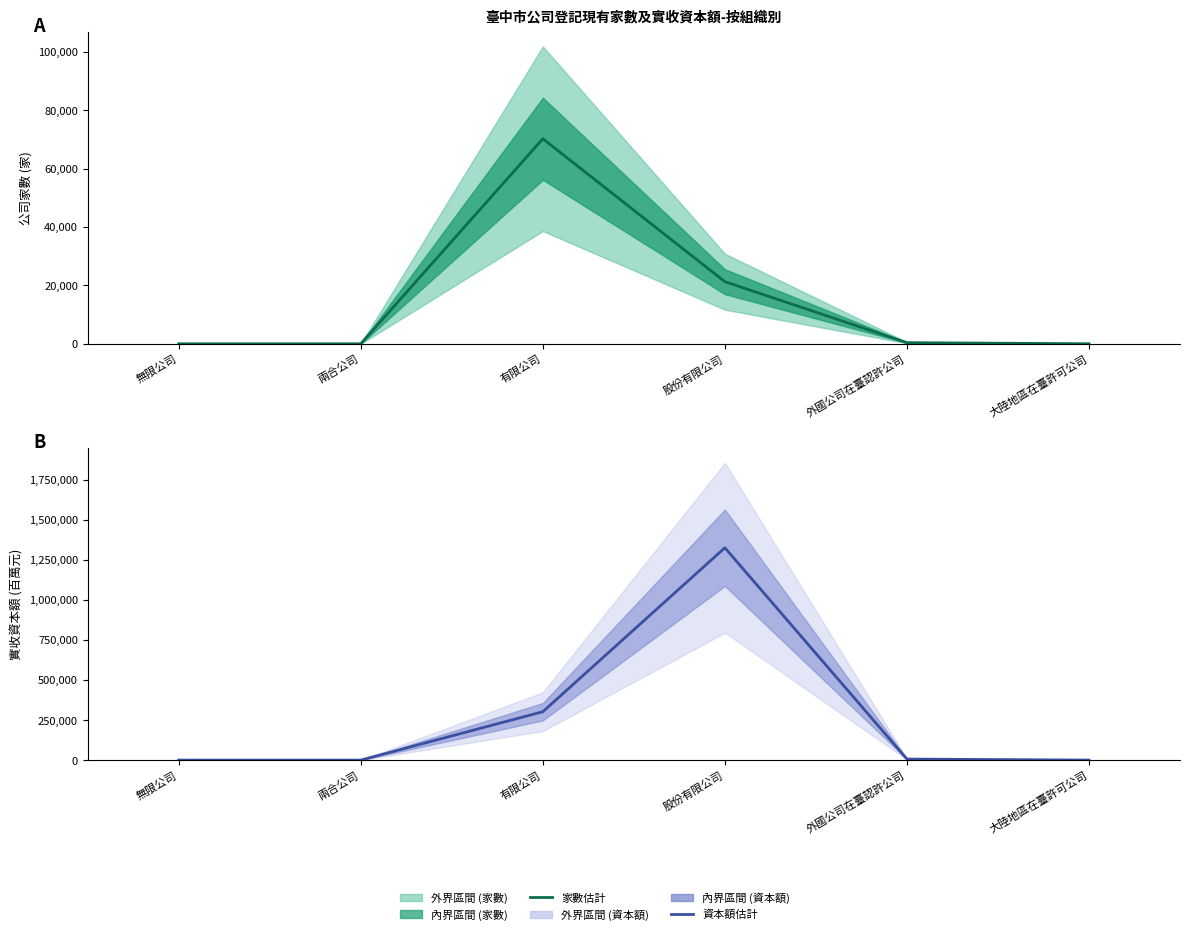

What position from the right is 外國公司在臺認許公司?

2